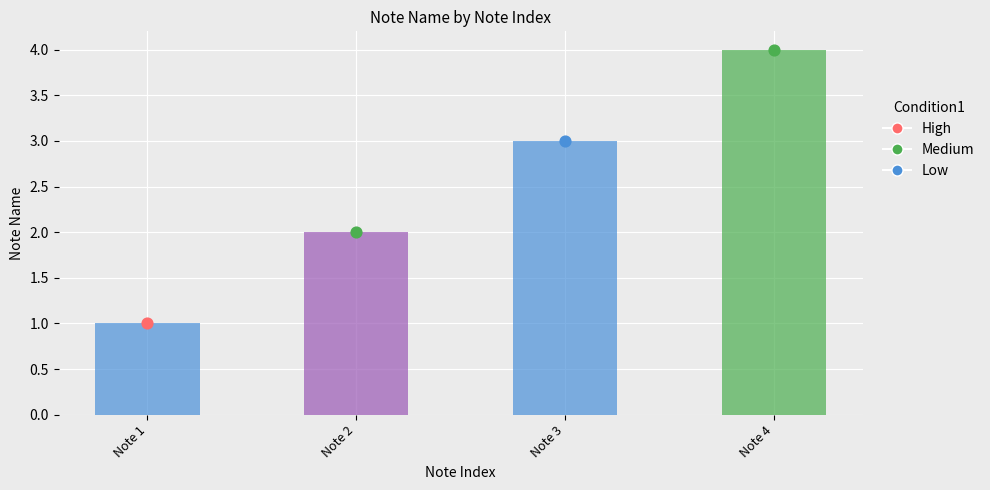

What is the ratio of the value at Note 1 to the value at Note 2?

0.5